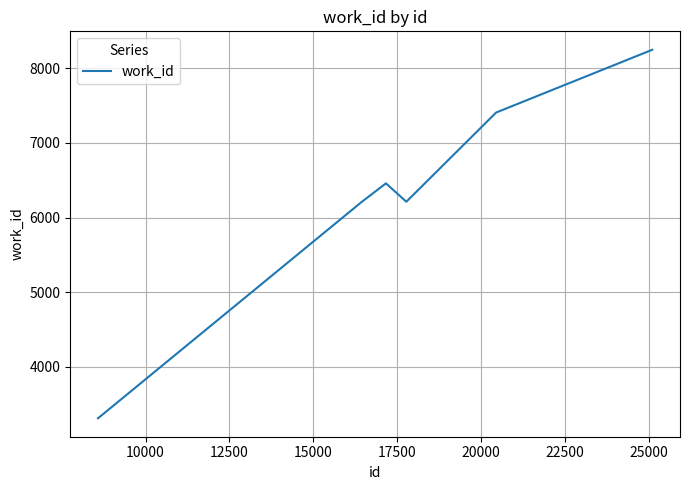

What is the maximum value shown in the chart?

8245